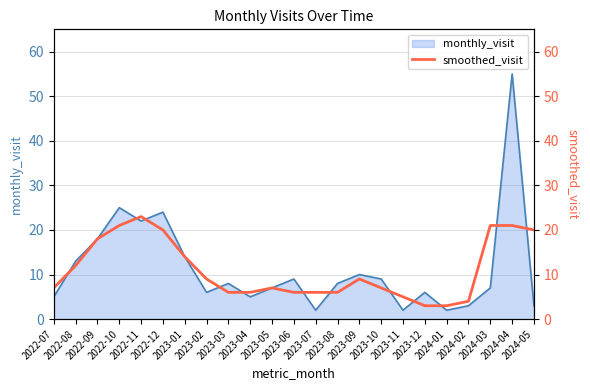

True or false: there are more than 2 points higher than both neighbors.

True